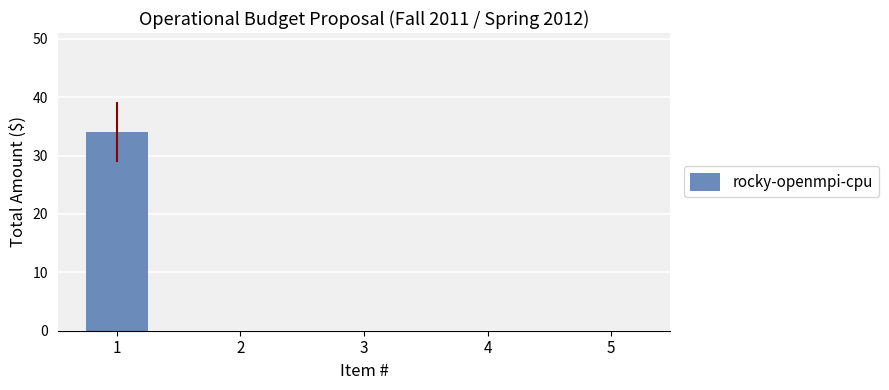

How many series are shown in this chart?

1